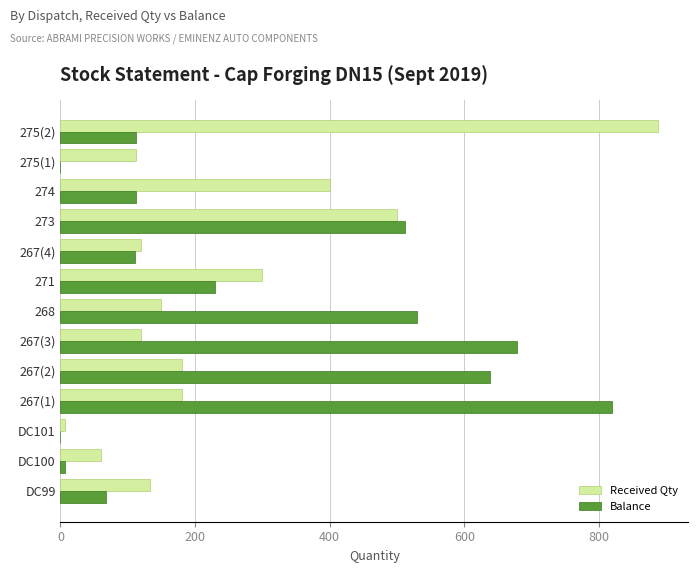

Which label corresponds to the largest value in the chart?

275(2)